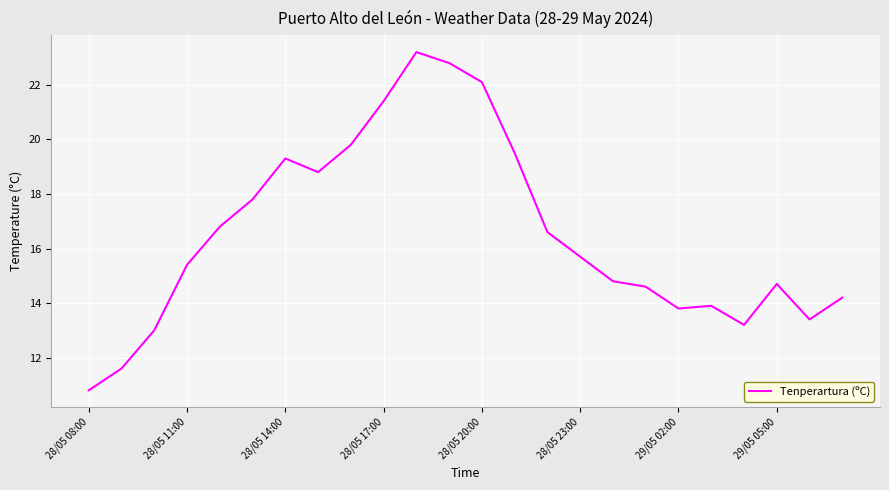

What is the maximum value shown in the chart?

23.2